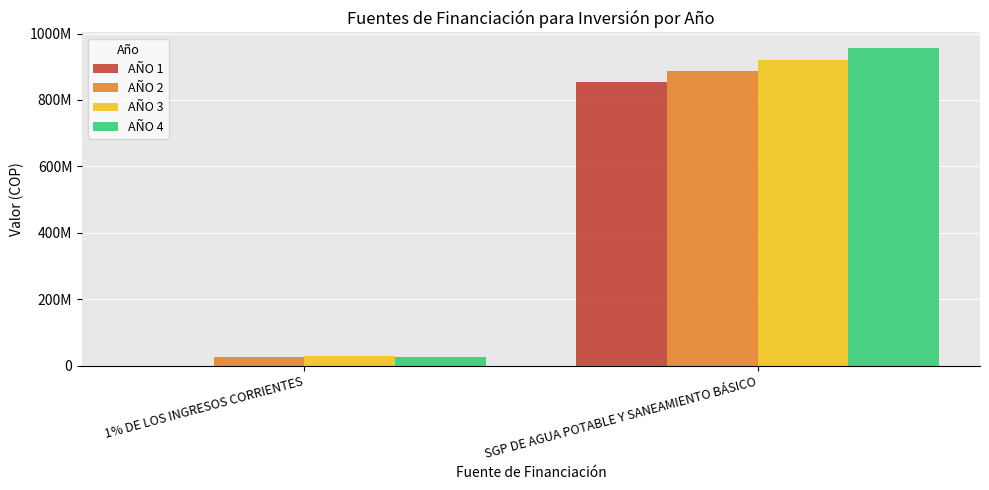

At how many categories does at least one series exceed 924735591?

1